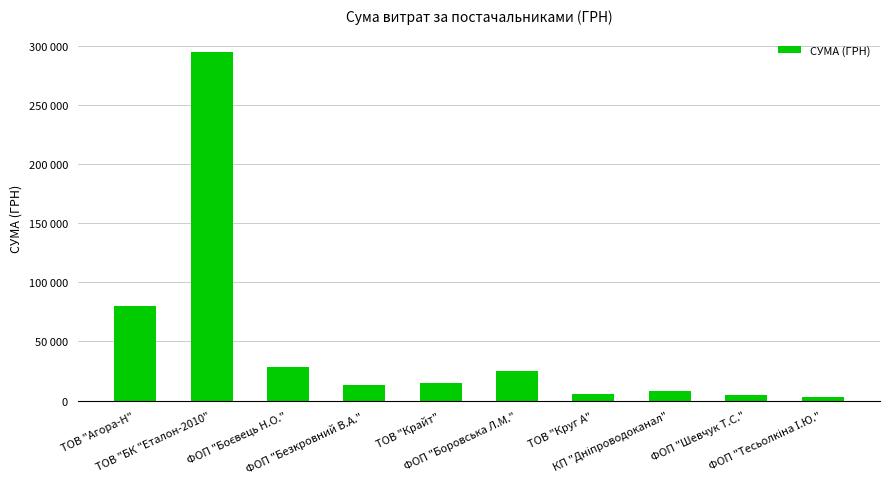

What is the sum of the values at КП "Дніпроводоканал" and ФОП "Тесьолкіна І.Ю."?

11241.1